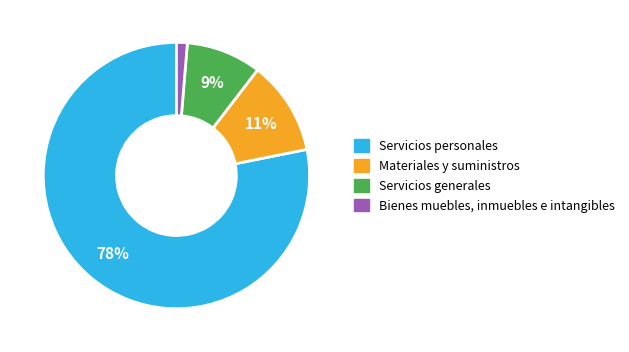

To the nearest percent, what portion does Materiales y suministros represent?

11%